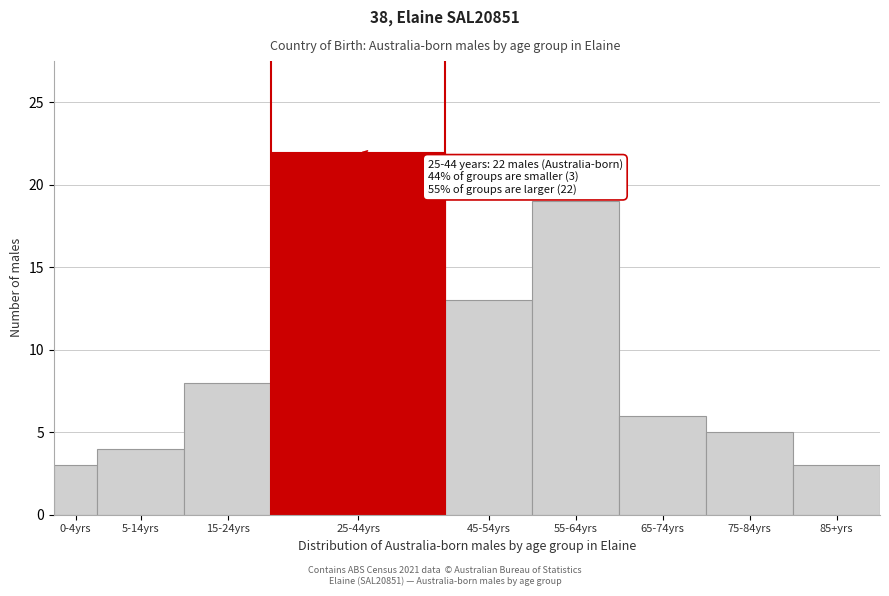

Reading left to right, list all the values displayed in this chart.

0-4yrs=3	5-14yrs=4	15-24yrs=8	25-44yrs=22	45-54yrs=13	55-64yrs=19	65-74yrs=6	75-84yrs=5	85+yrs=3